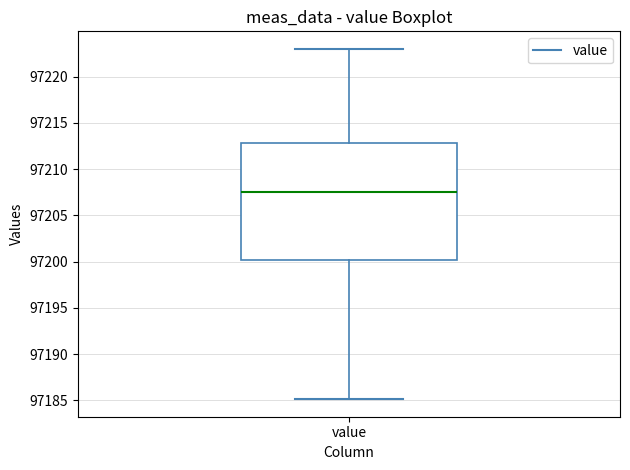

Read this box plot against the y-axis: the position of the median line, the range covered by the box, and the ends of both whiskers. The values are not printed on the chart, so give them approximately, as read against the axis.

median 97207.5, box 97200.0 to 97213.0, whiskers 97185.0 to 97223.0